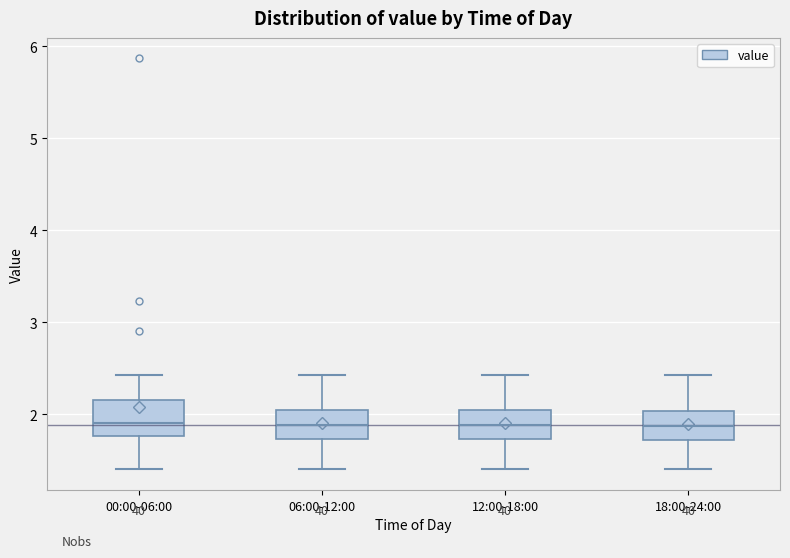

Reading left to right, transcribe this box plot: for each box, give where its median line is, the range the box spans, and where its two whiskers end, as read against the y-axis. The values are not printed on the chart, so give them approximately, as read against the axis.

00:00-06:00: median 1.9, box 1.8 to 2.2, whiskers 1.4 to 2.4
06:00-12:00: median 1.9, box 1.7 to 2.0, whiskers 1.4 to 2.4
12:00-18:00: median 1.9, box 1.7 to 2.0, whiskers 1.4 to 2.4
18:00-24:00: median 1.9, box 1.7 to 2.0, whiskers 1.4 to 2.4